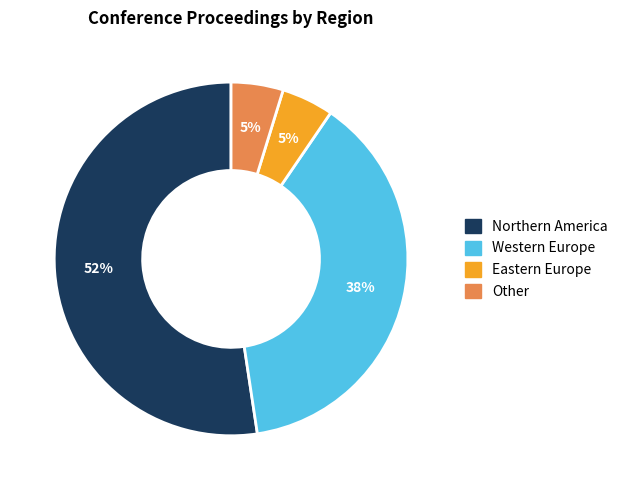

Count the number of slices in the pie.

4